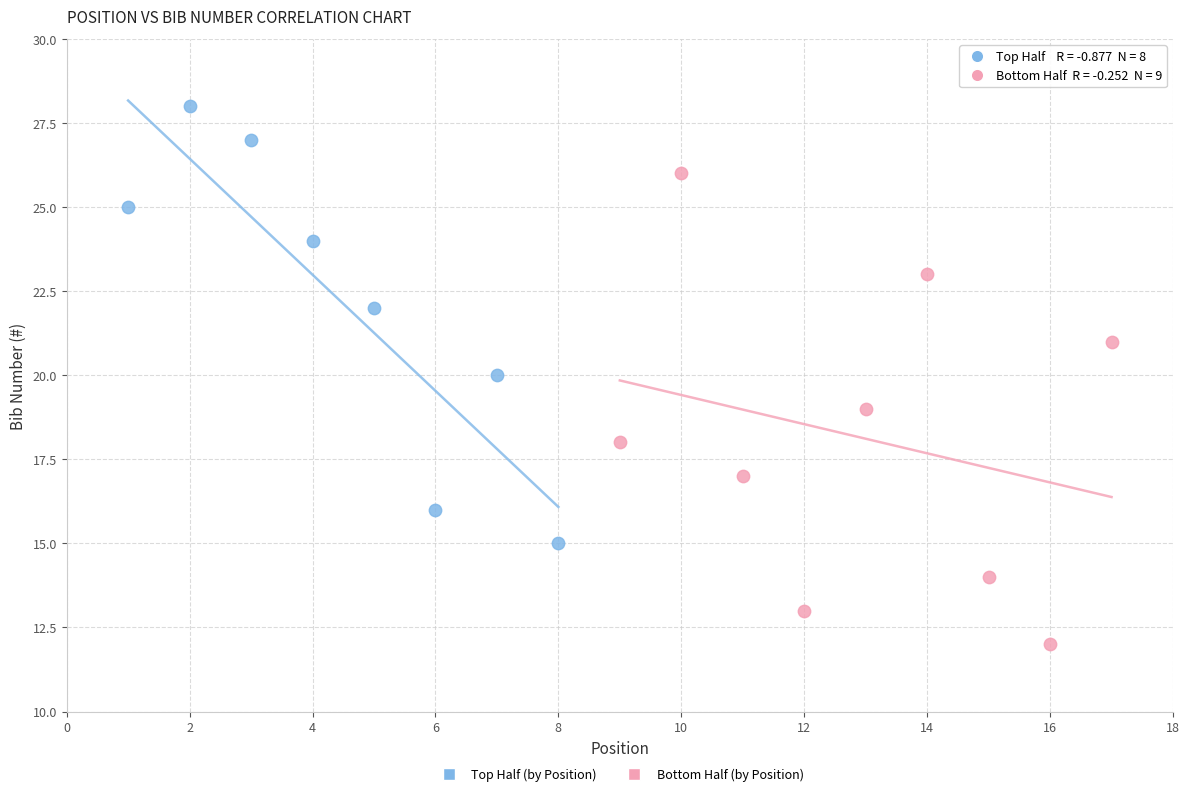

Which series has the widest spread of Y values?

Bottom Half (by Position)